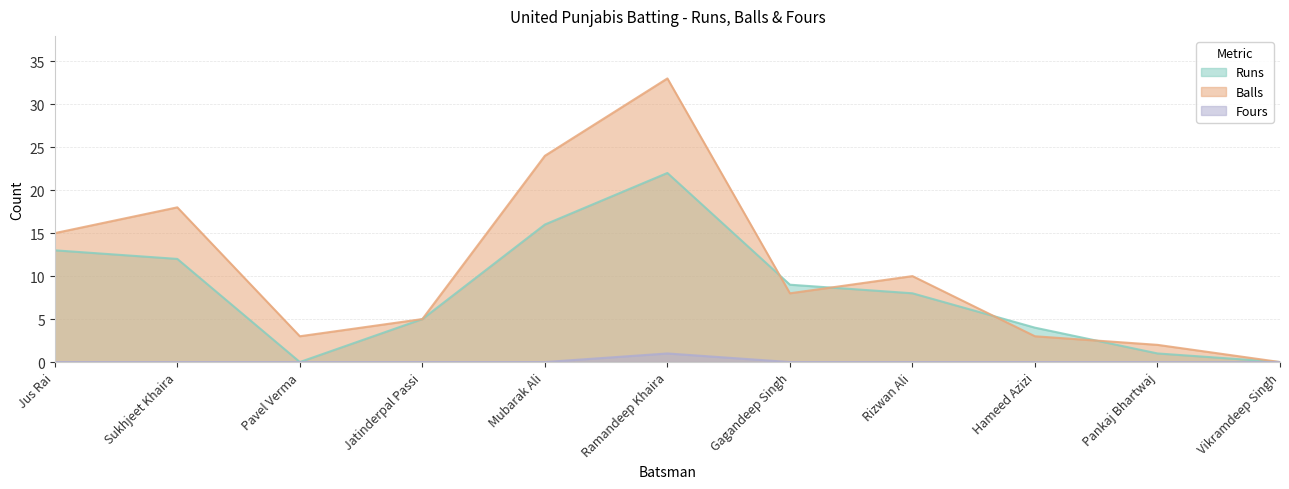

What is the total value across all series at Gagandeep Singh?

17